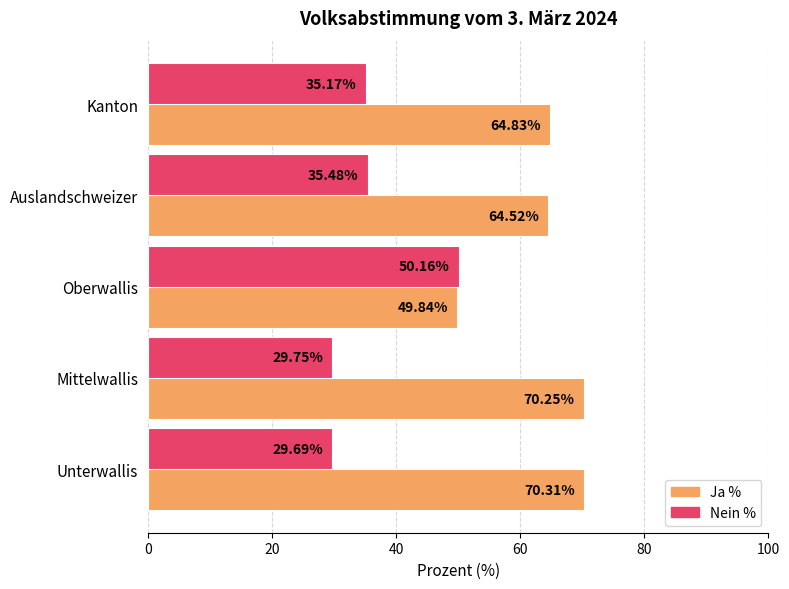

What is the total value across all series at Unterwallis?

100.0